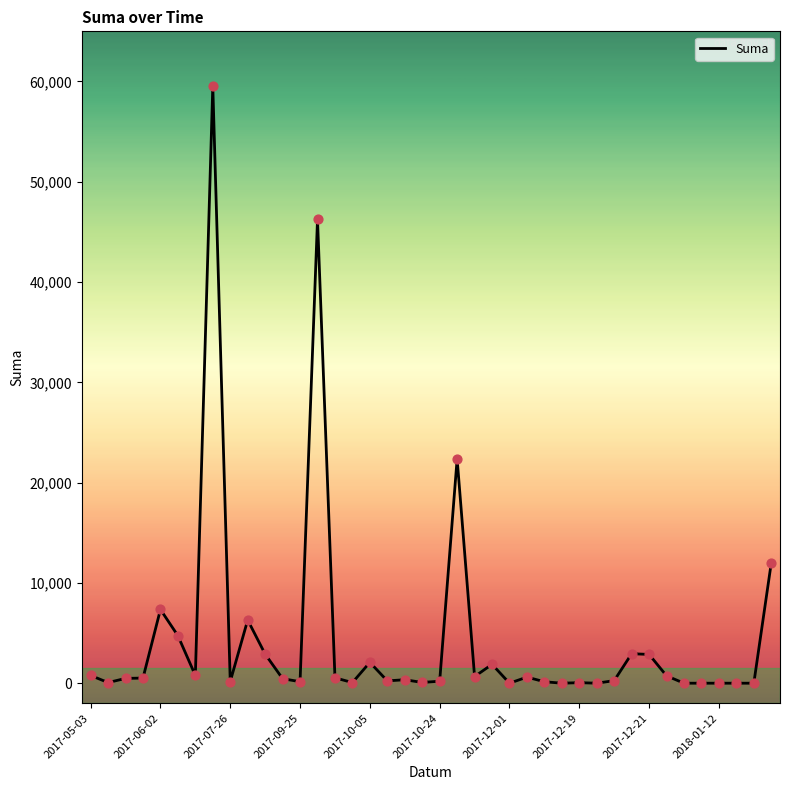

What is the greatest value displayed?

59524.0